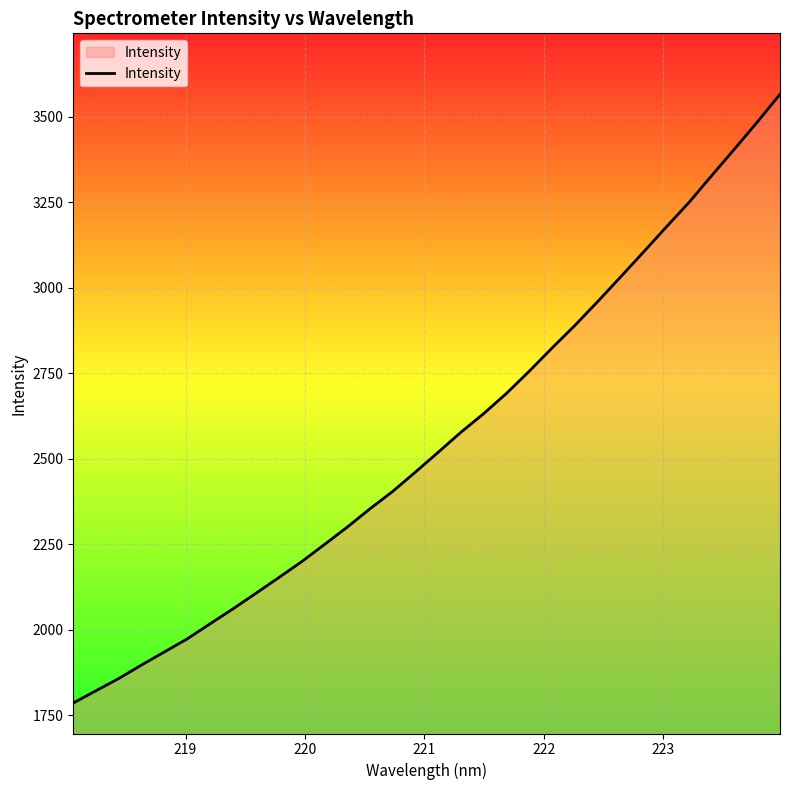

What is the maximum value shown in the chart?

3566.0